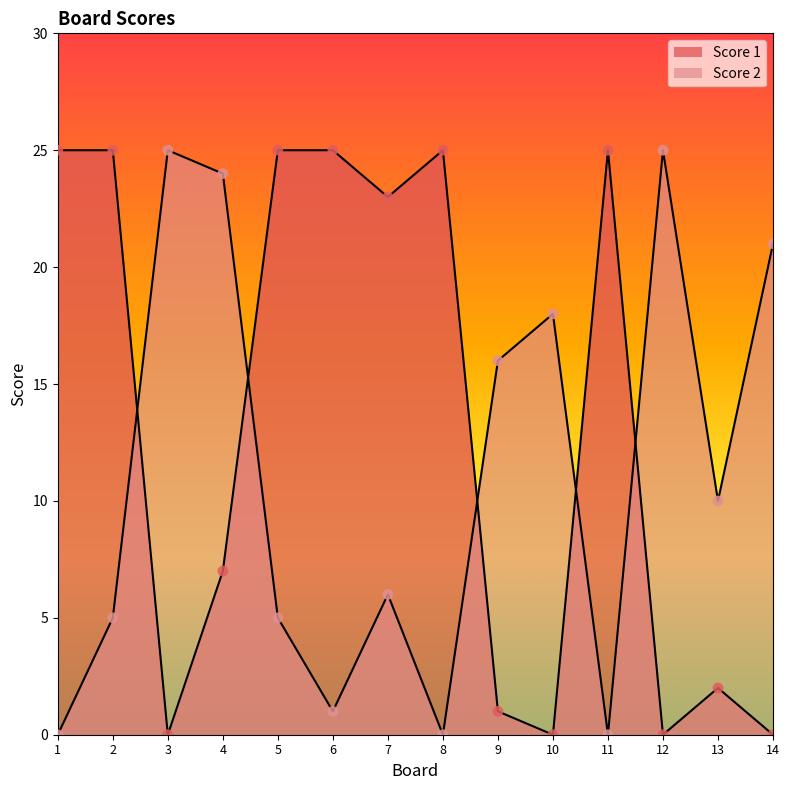

What is the total value across all series at 1?

25